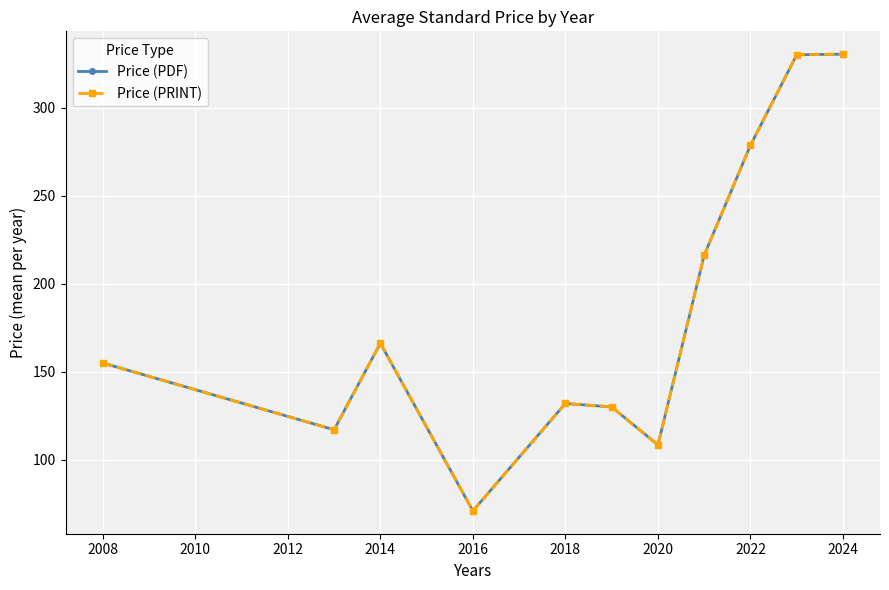

Is this an area chart (filled region under the line)?

No